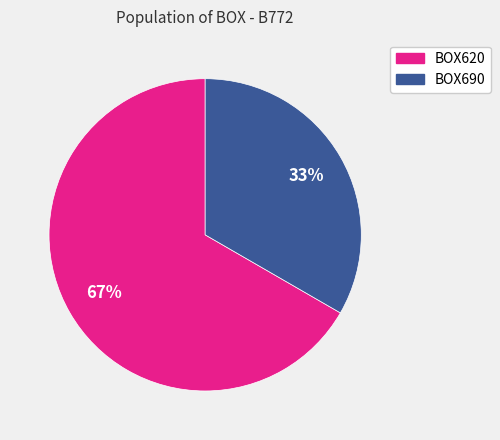

Combined, do BOX690 and BOX620 account for over 50%?

Yes